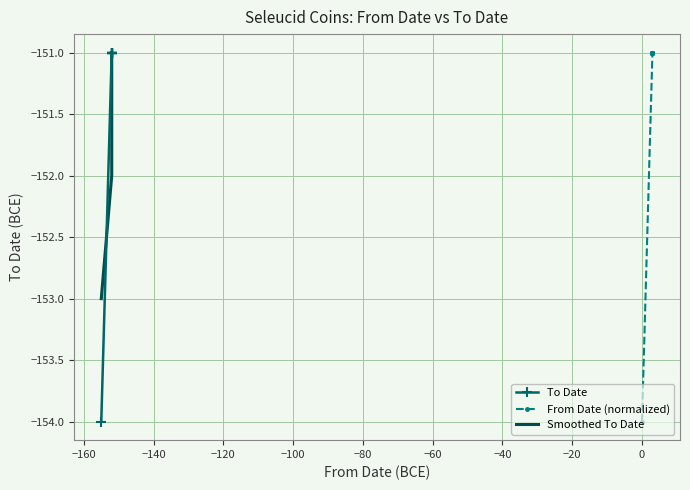

Which has a higher value, −120 or −60?

−120